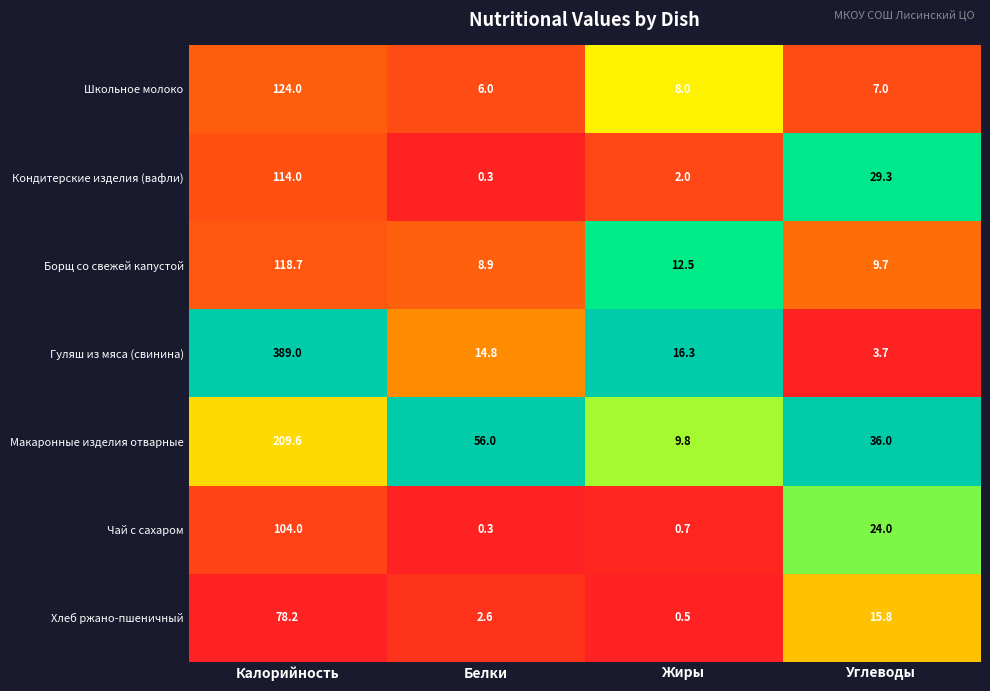

At how many categories does at least one series exceed 0?

4